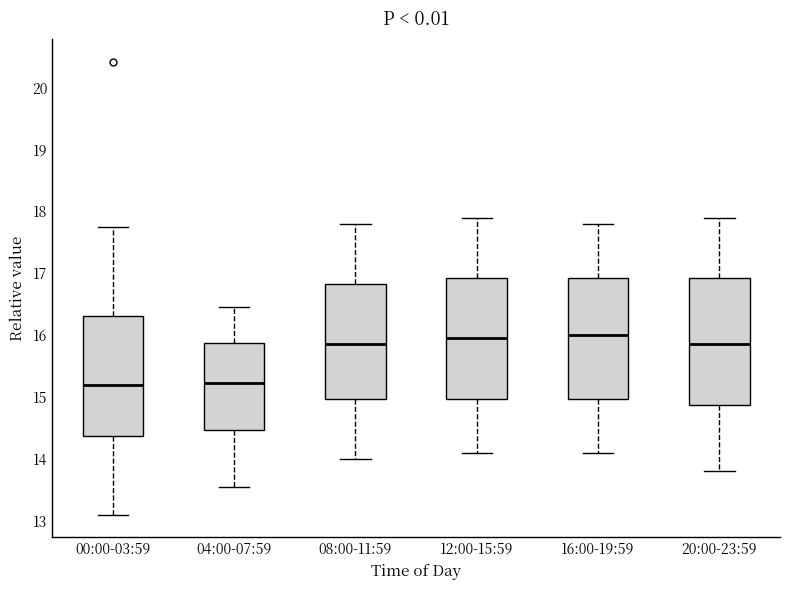

Reading left to right, read every box against the y-axis: the position of its median line, the range the box covers, and the ends of its whiskers. The values are not printed on the chart, so give them approximately, as read against the axis.

00:00-03:59: median 15.2, box 14.4 to 16.3, whiskers 13.1 to 17.8
04:00-07:59: median 15.2, box 14.5 to 15.9, whiskers 13.6 to 16.5
08:00-11:59: median 15.9, box 15.0 to 16.8, whiskers 14.0 to 17.8
12:00-15:59: median 16.0, box 15.0 to 16.9, whiskers 14.1 to 17.9
16:00-19:59: median 16.0, box 15.0 to 16.9, whiskers 14.1 to 17.8
20:00-23:59: median 15.9, box 14.9 to 16.9, whiskers 13.8 to 17.9